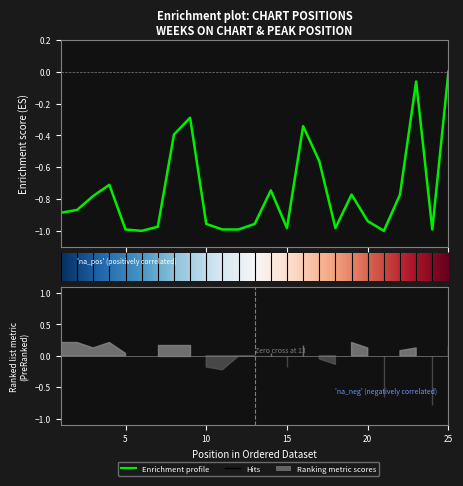

Where is the data nearest to the value 0?

25